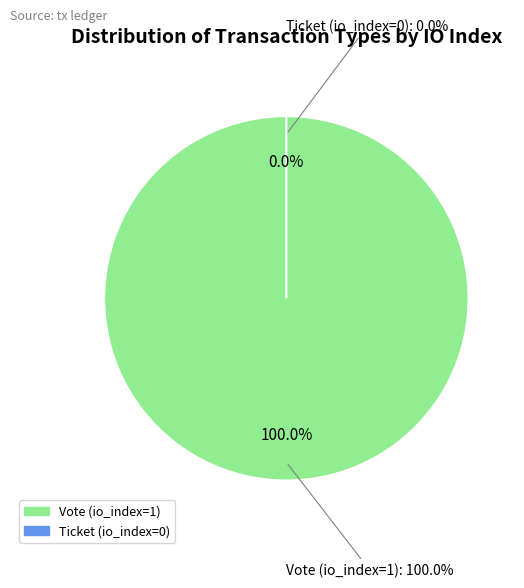

Is there any slice that represents more than half of the pie?

Yes